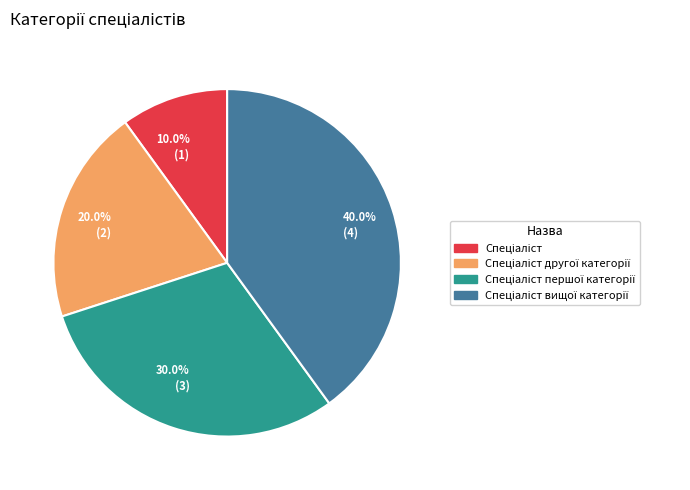

Is there a majority slice in this chart?

No